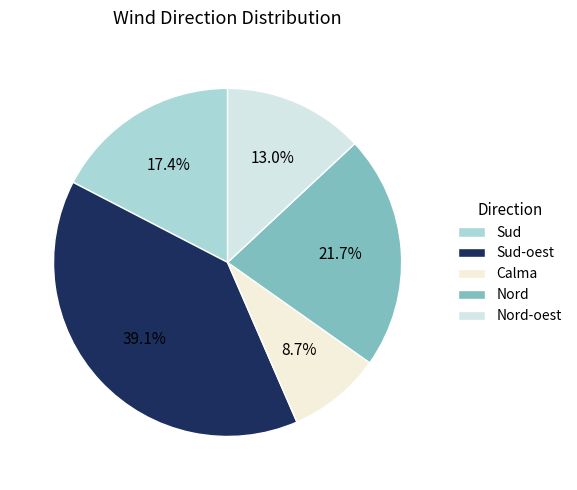

To the nearest percent, what is the average slice percentage?

20%